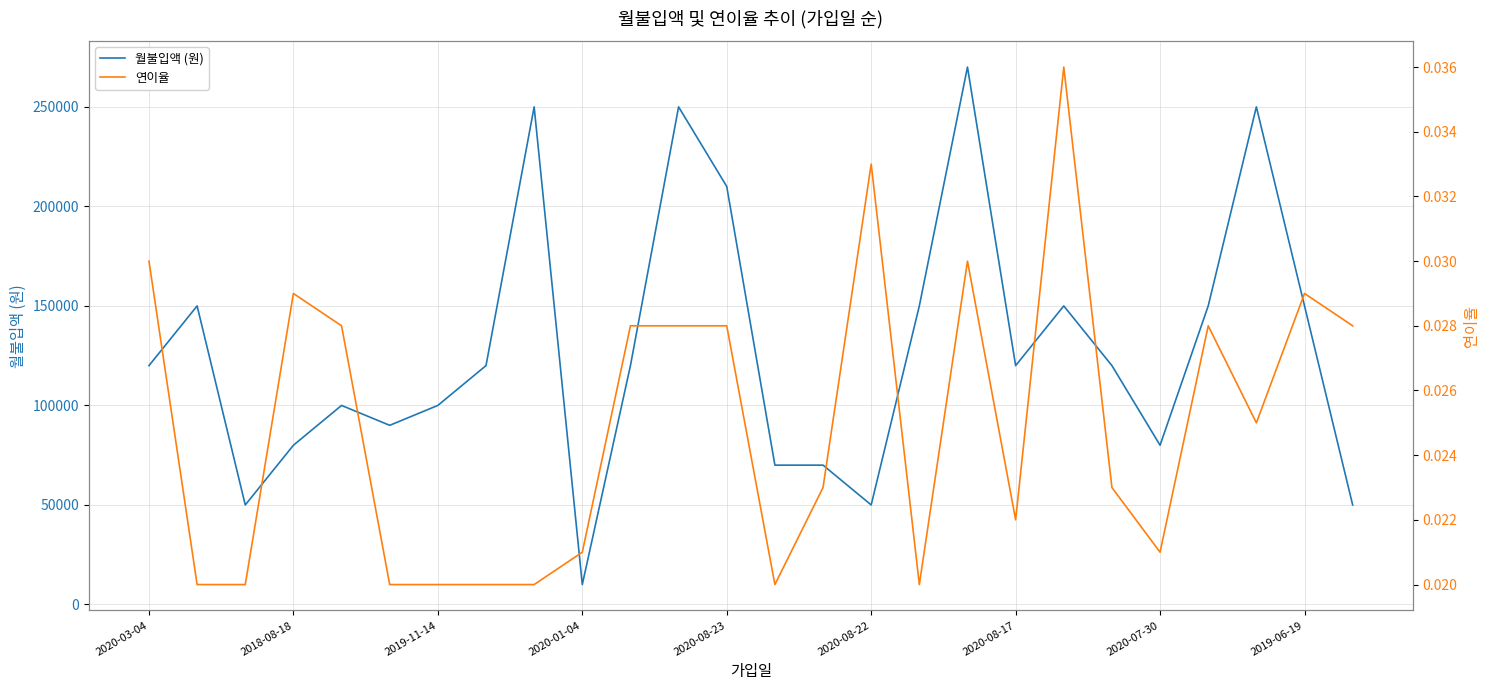

Read the 월불입액 (원) value at 20.

120000.0